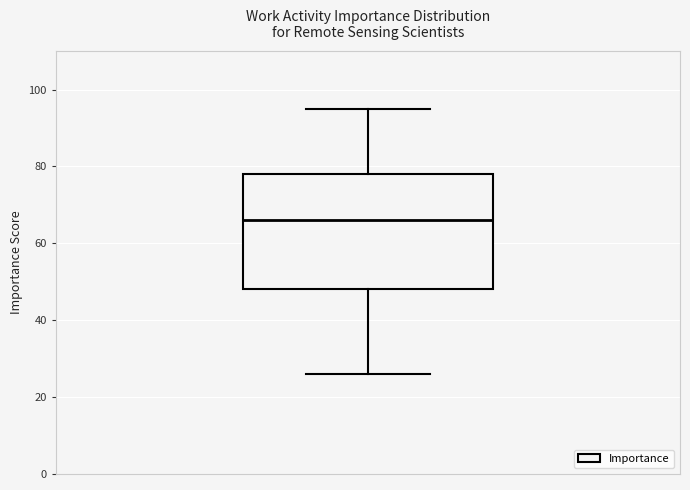

Where is the upper edge of the box on the y-axis? The values are not printed on the chart, so give them approximately, as read against the axis.

78